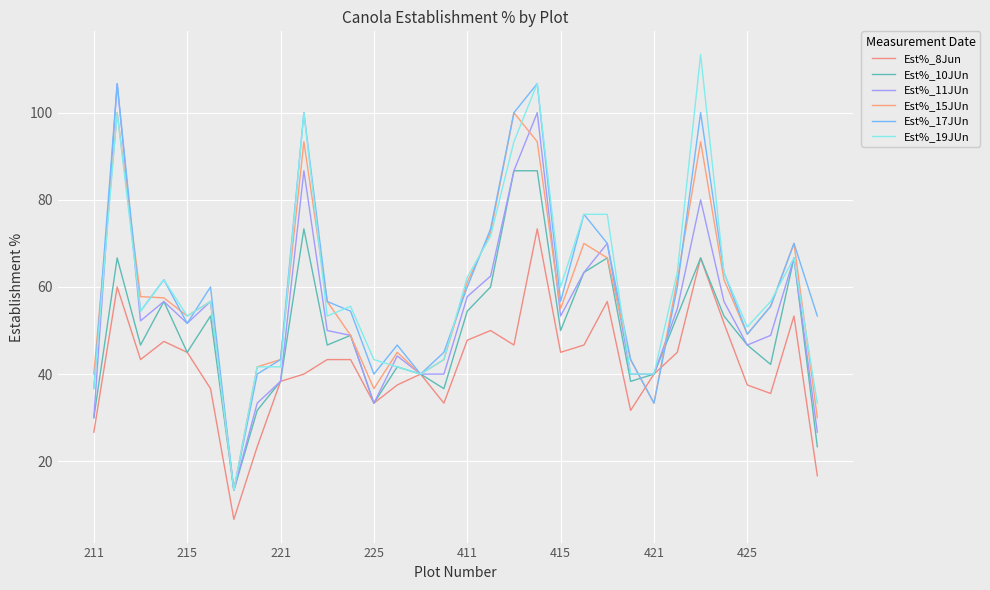

How many lines are shown in the chart?

6